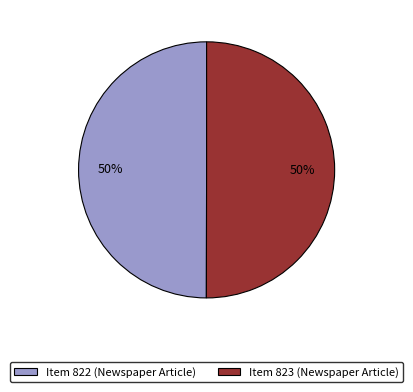

Combined, do Item 822 (Newspaper Article) and Item 823 (Newspaper Article) account for over 50%?

Yes